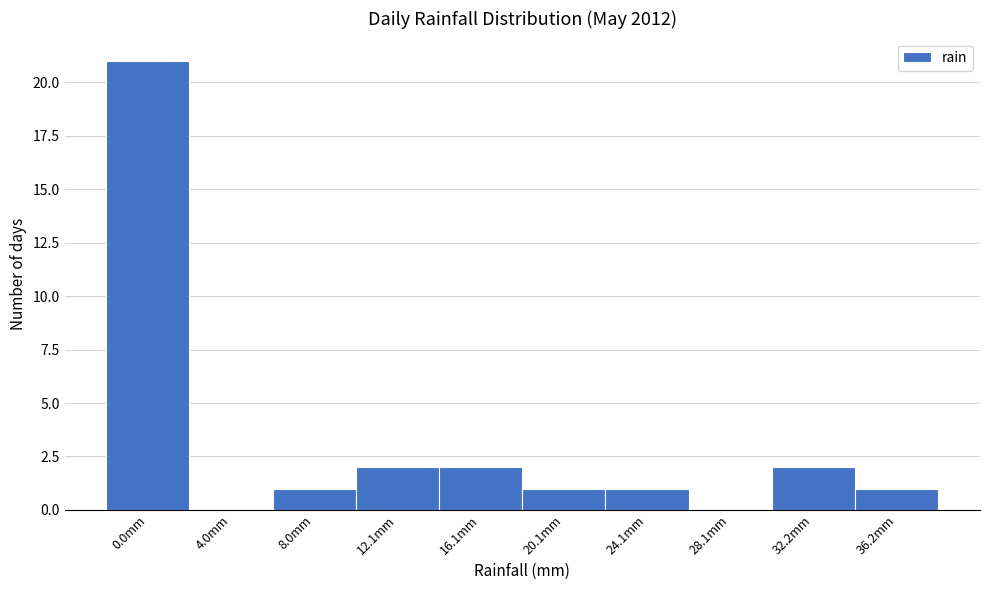

Reading left to right, what are all the values shown in this chart?

0.0mm=21	4.0mm=0	8.0mm=1	12.1mm=2	16.1mm=2	20.1mm=1	24.1mm=1	28.1mm=0	32.2mm=2	36.2mm=1